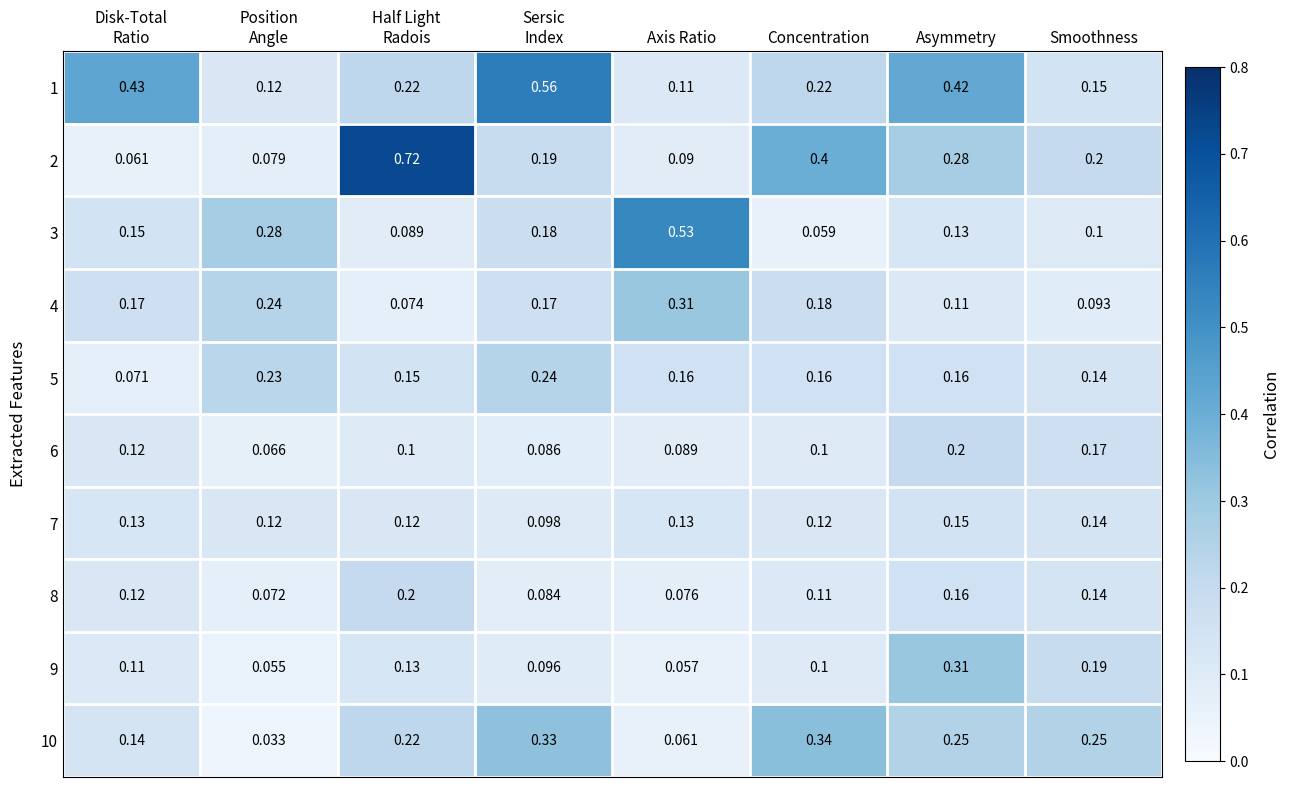

At which category is the sum across all series the highest?

Asymmetry